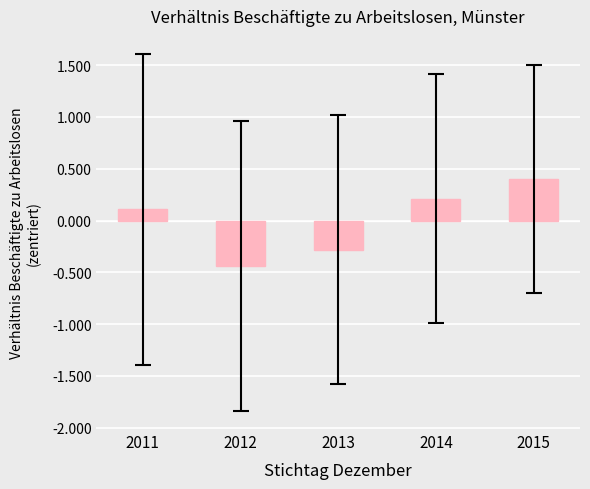

At which label does the data first exceed 0?

2011